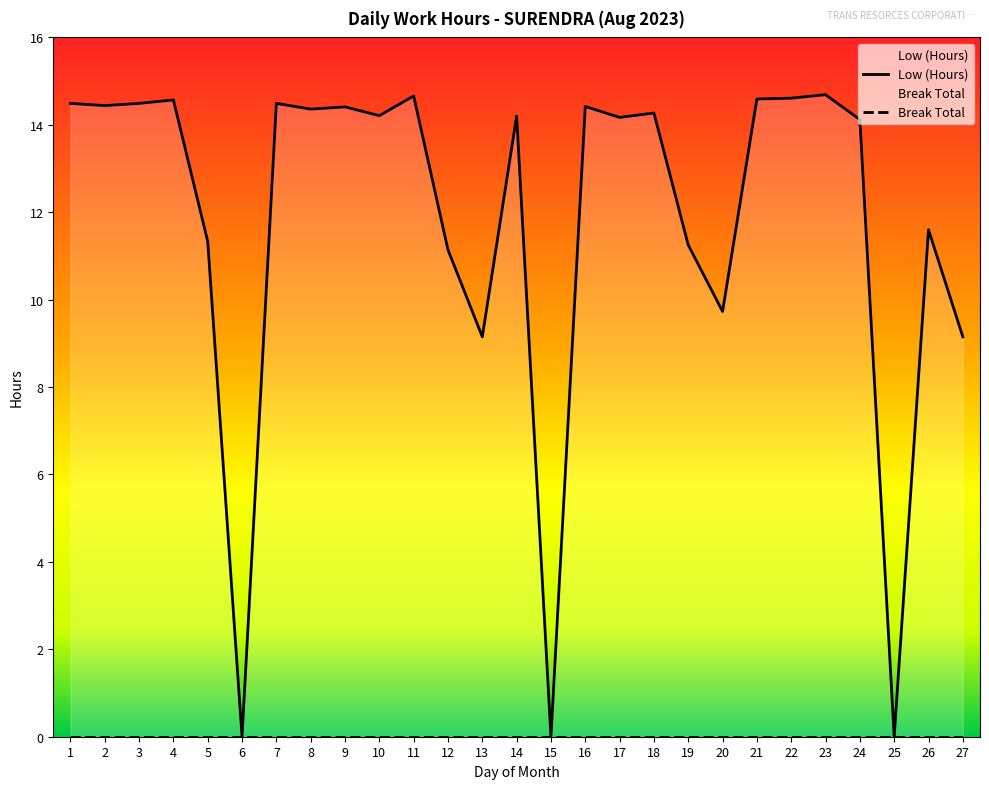

What is the difference between the maximum and second lowest values?

14.7